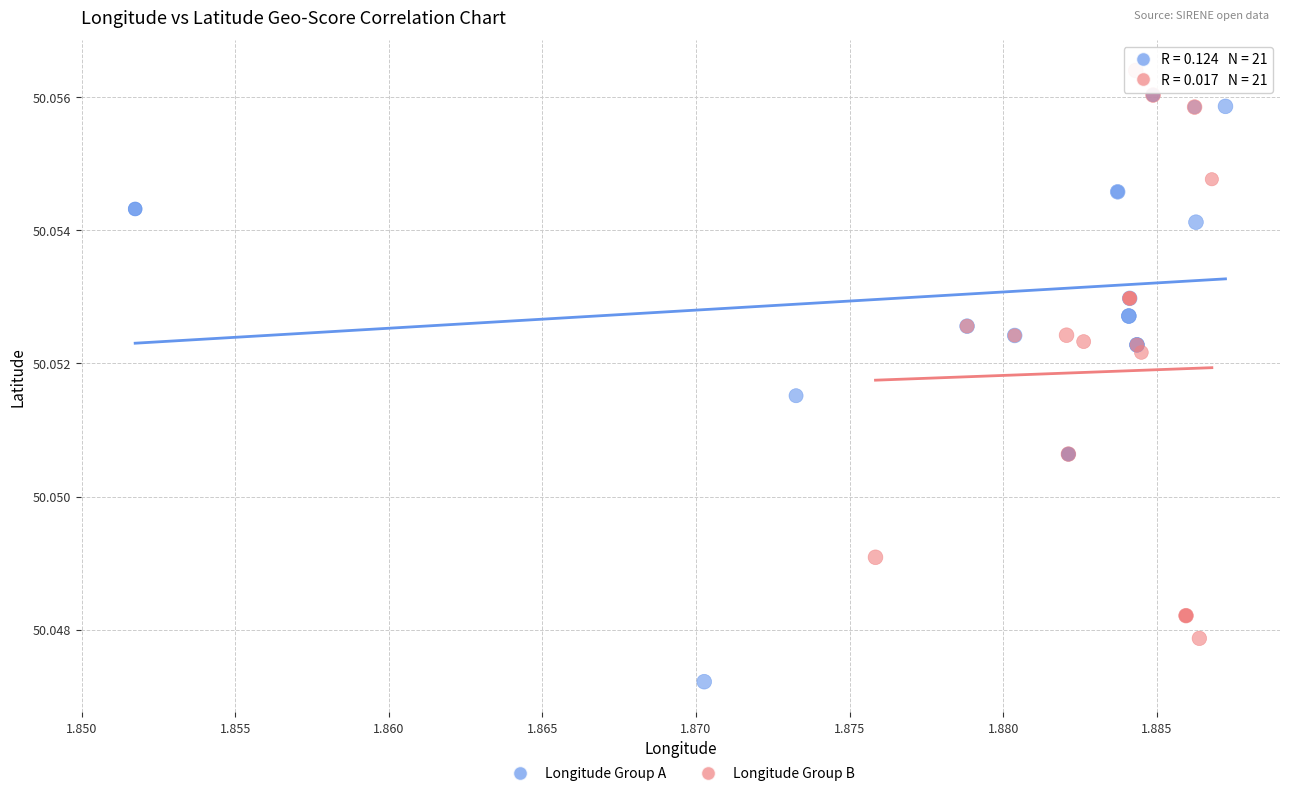

What are all the series names shown in the legend?

Longitude Group A, Longitude Group B